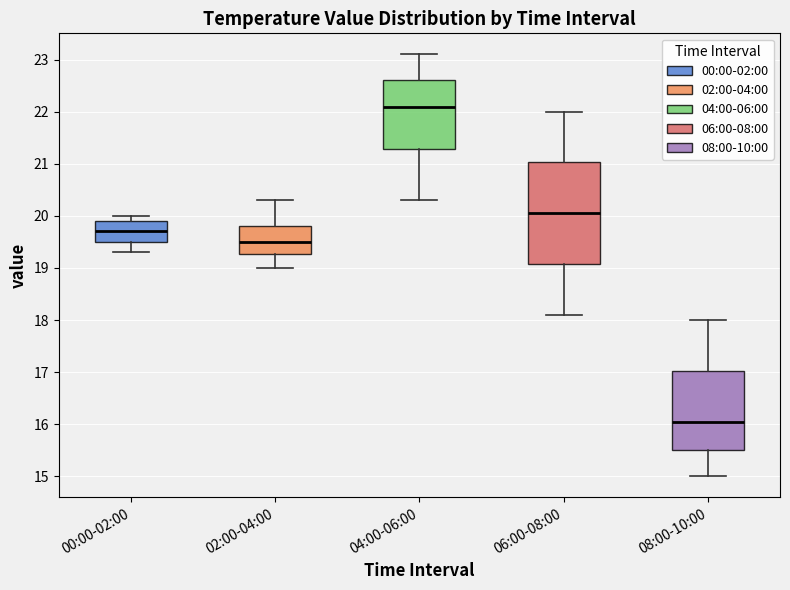

Which box is the tallest, from its lower edge to its upper edge?

06:00-08:00